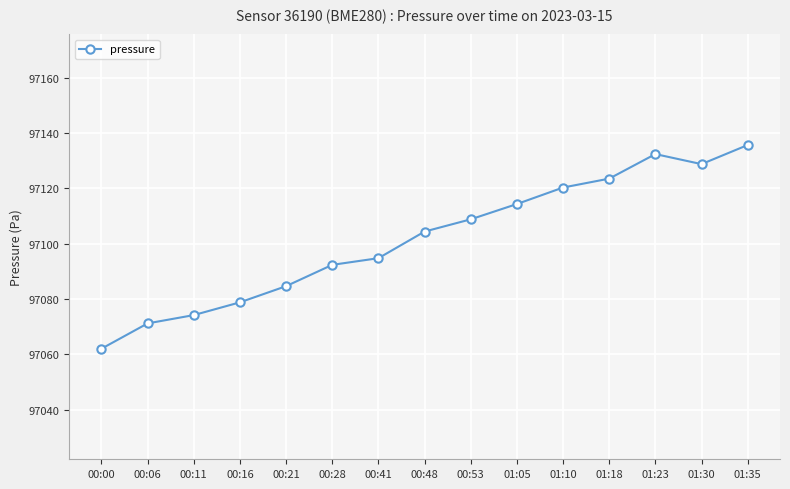

What is the greatest value displayed?

97135.7